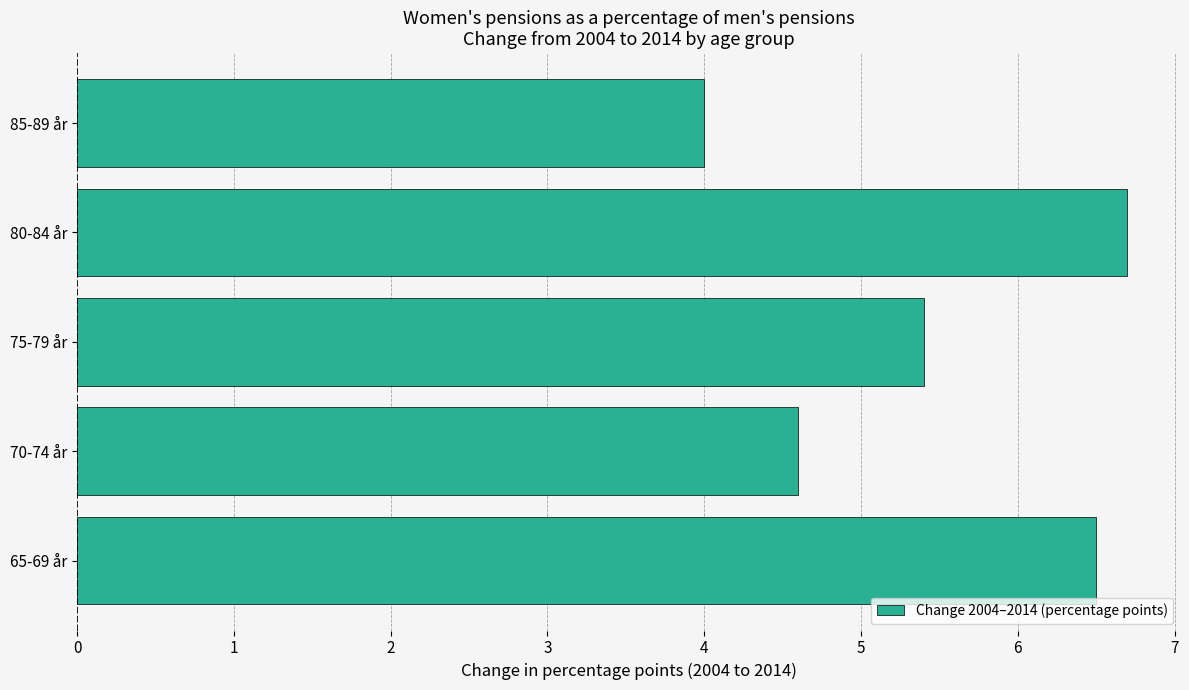

How many bars are there in total?

5